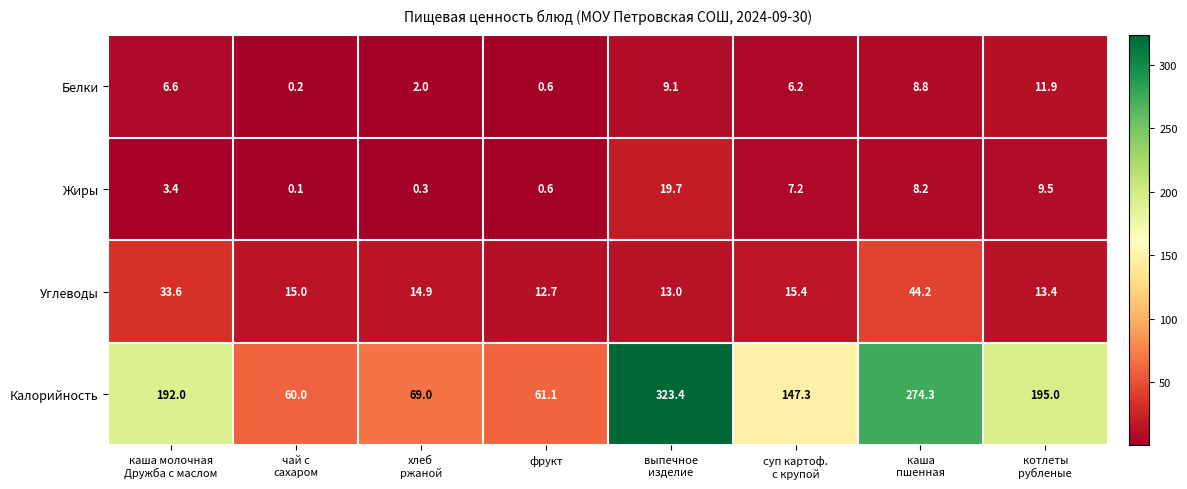

What is the difference between the second highest and second lowest values in the Углеводы series?

20.6